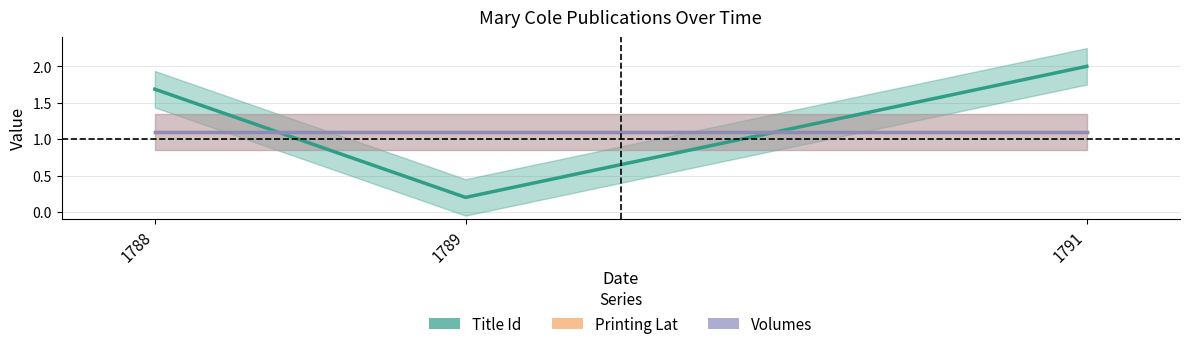

Where is Printing Lat nearest to the value 1?

1788